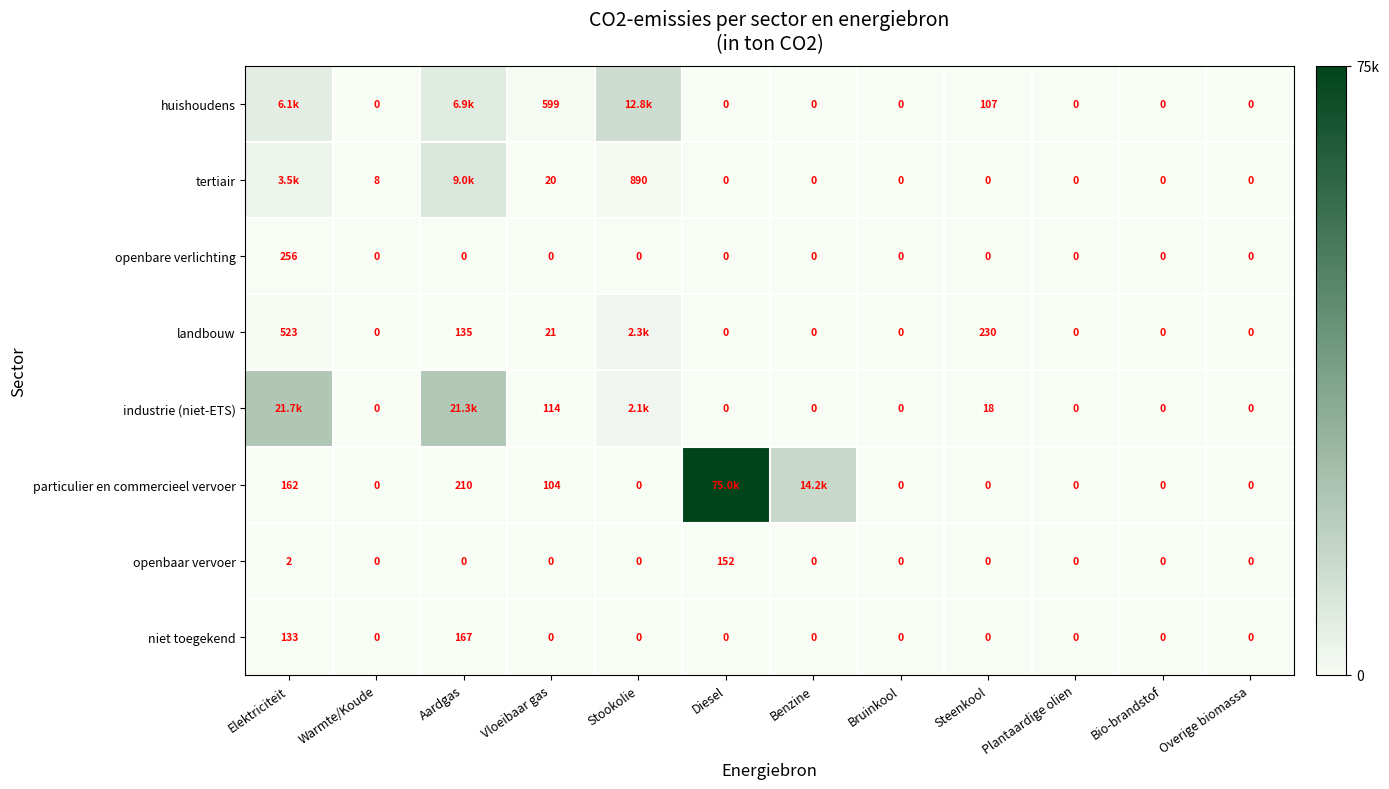

Which series has the largest total across all categories?

particulier en commercieel vervoer